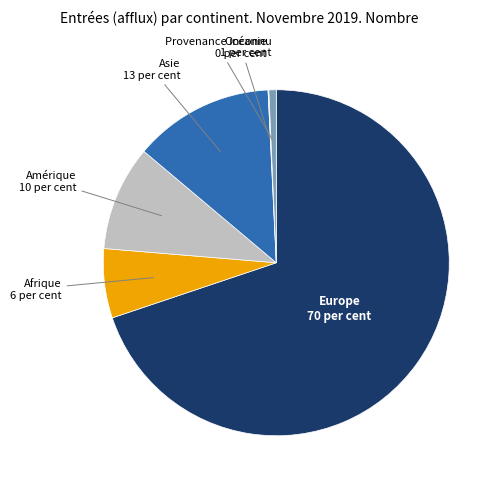

Do Provenance inconnu and Afrique together represent more than half of the pie?

No